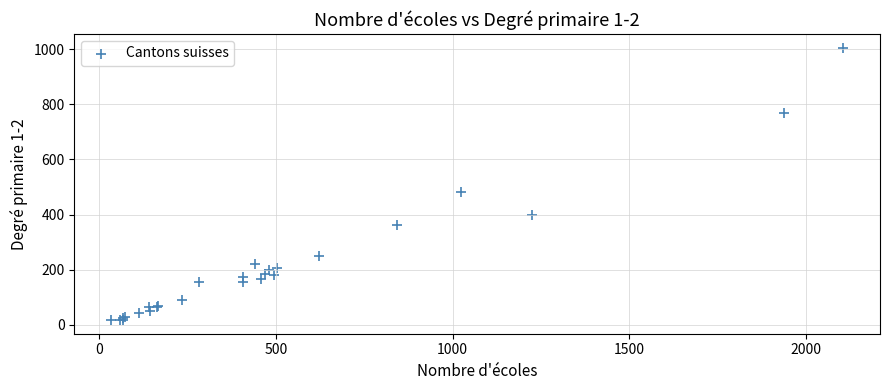

What Y value in the scatter plot is closest to 511?

483